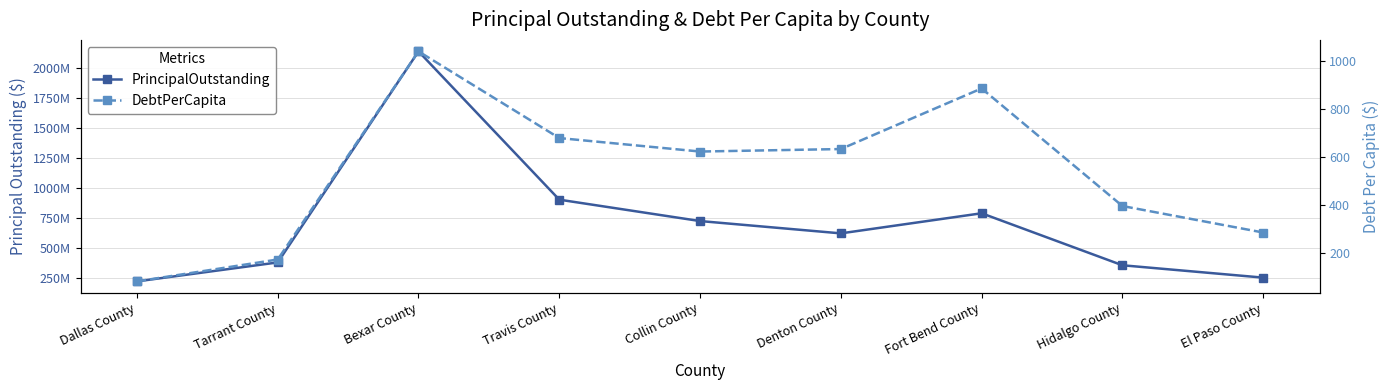

Rank the categories by PrincipalOutstanding value from highest to lowest.

Bexar County, Travis County, Fort Bend County, Collin County, Denton County, Tarrant County, Hidalgo County, El Paso County, Dallas County